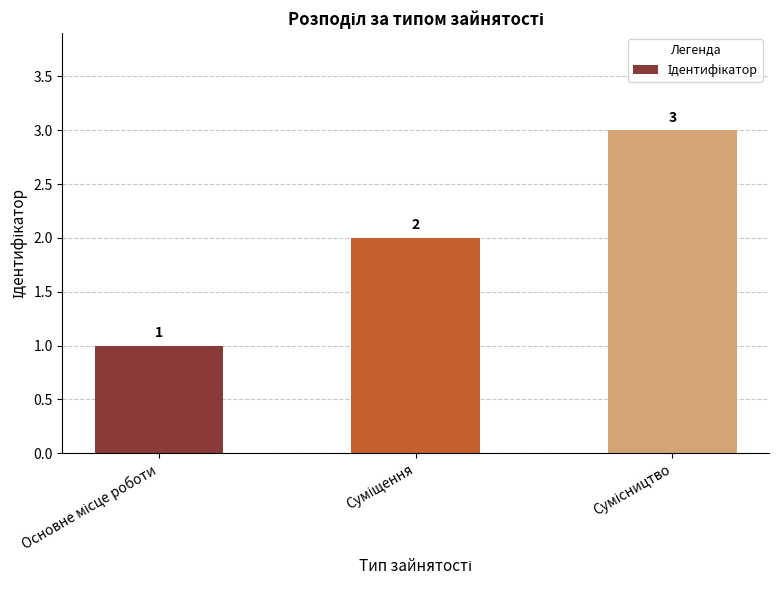

Are the bars horizontal?

No